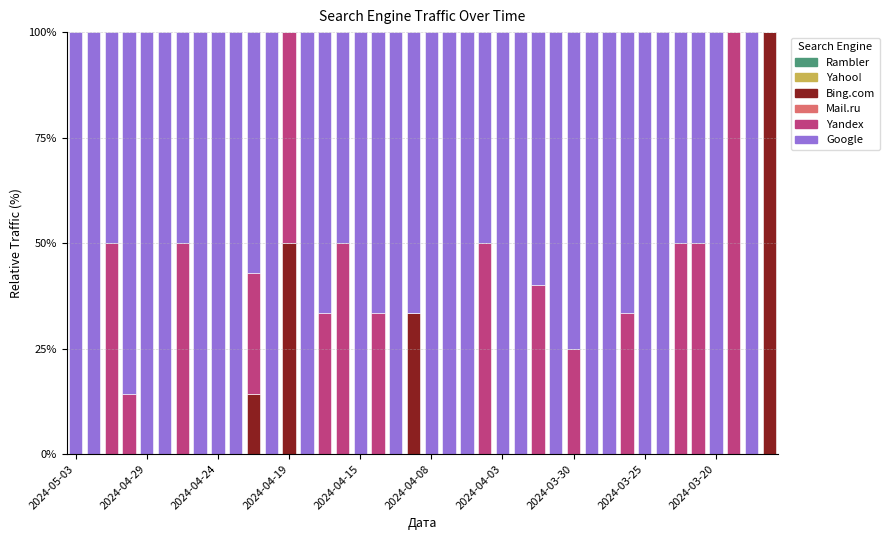

What is the sum of all Bing.com values?

197.6